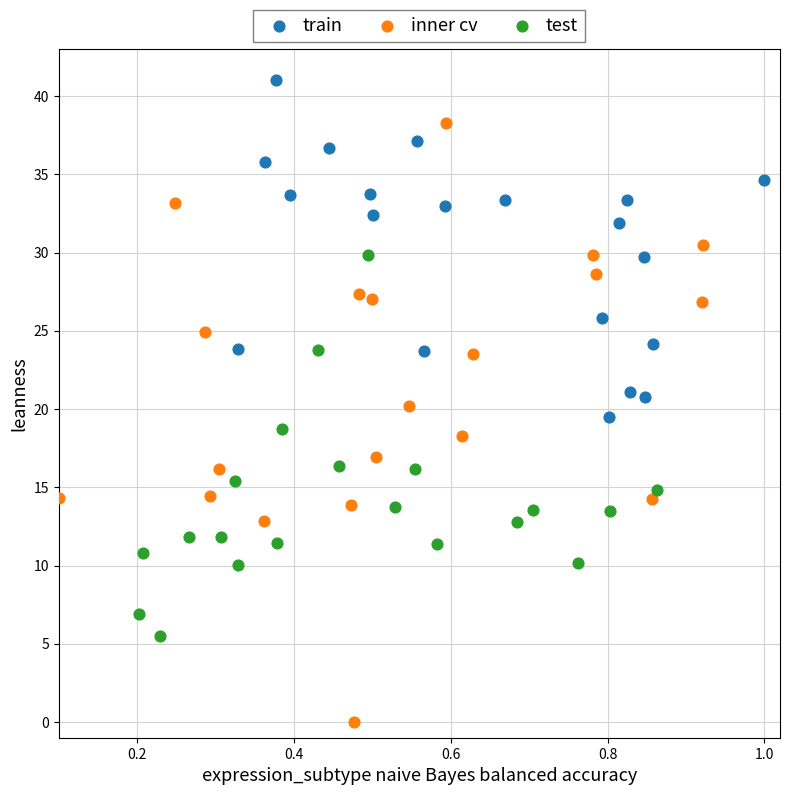

Which series has the widest spread of Y values?

inner cv